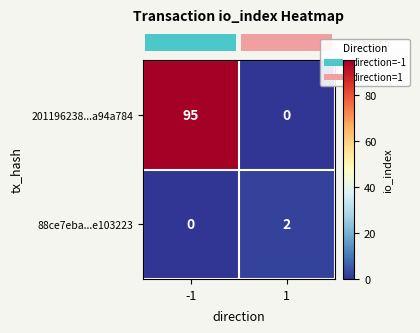

What is the difference between the maximum and minimum values in the 201196238...a94a784 series?

95